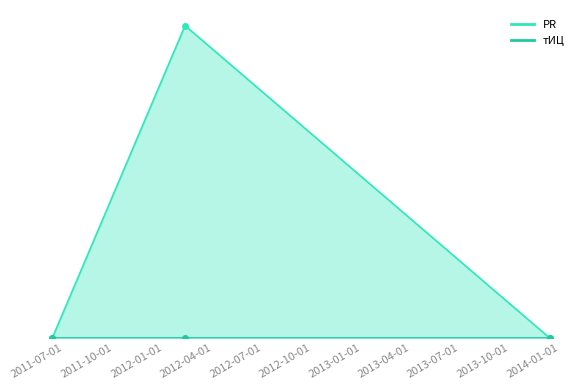

What is the label of the 3rd point from the right?

2011-06-09